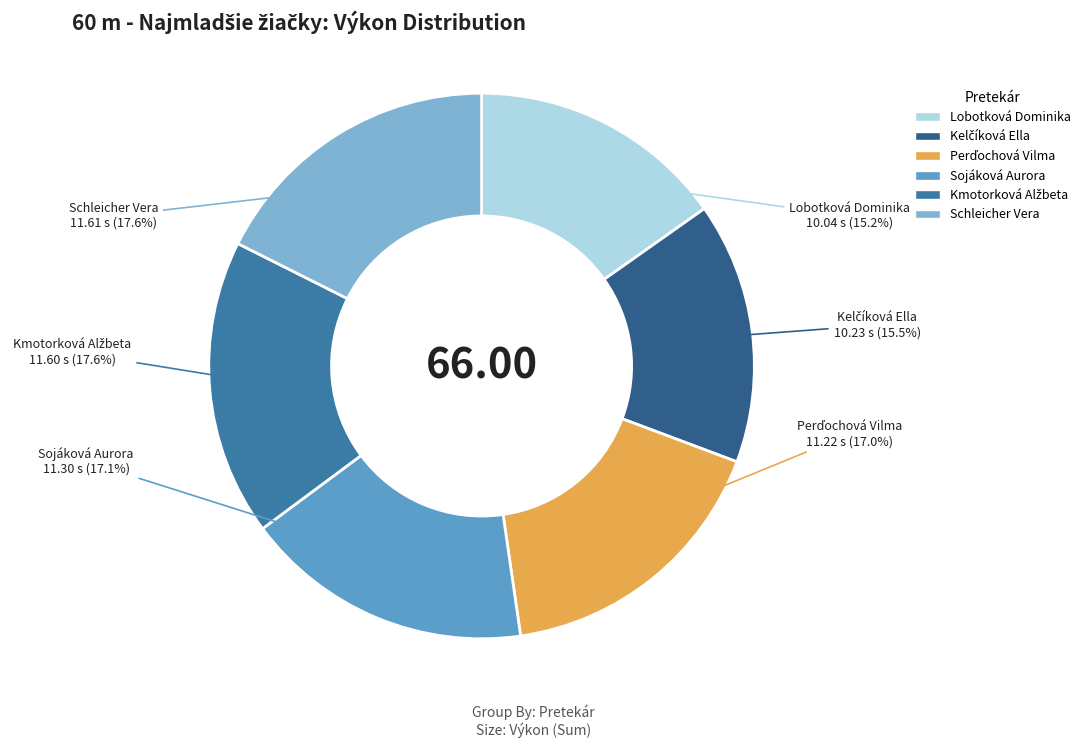

Is there a majority slice in this chart?

No